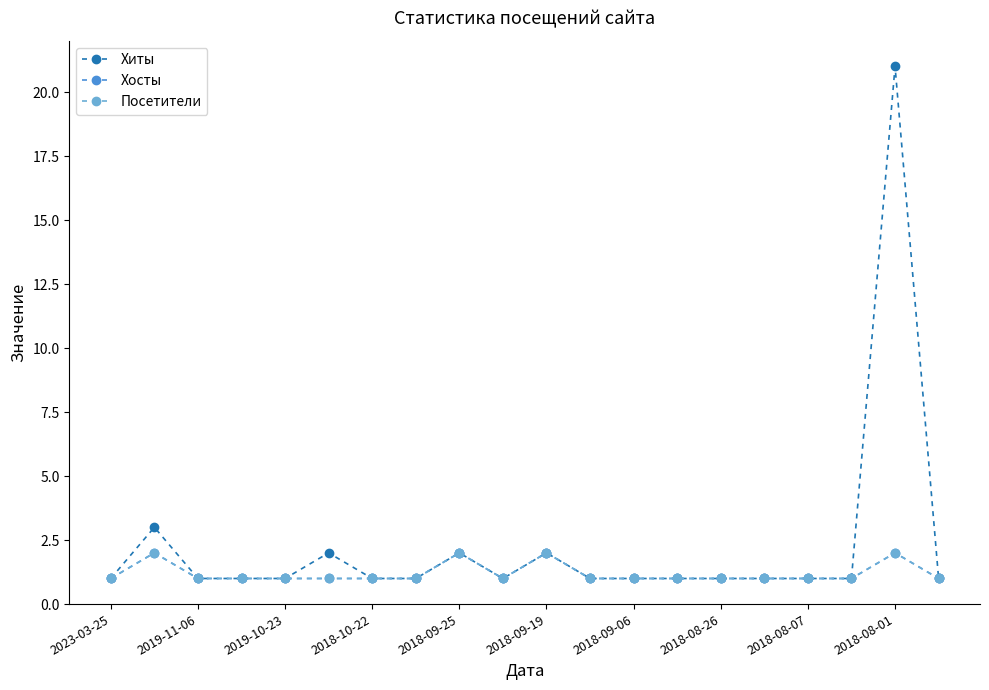

Does the chart have visible grid lines?

No